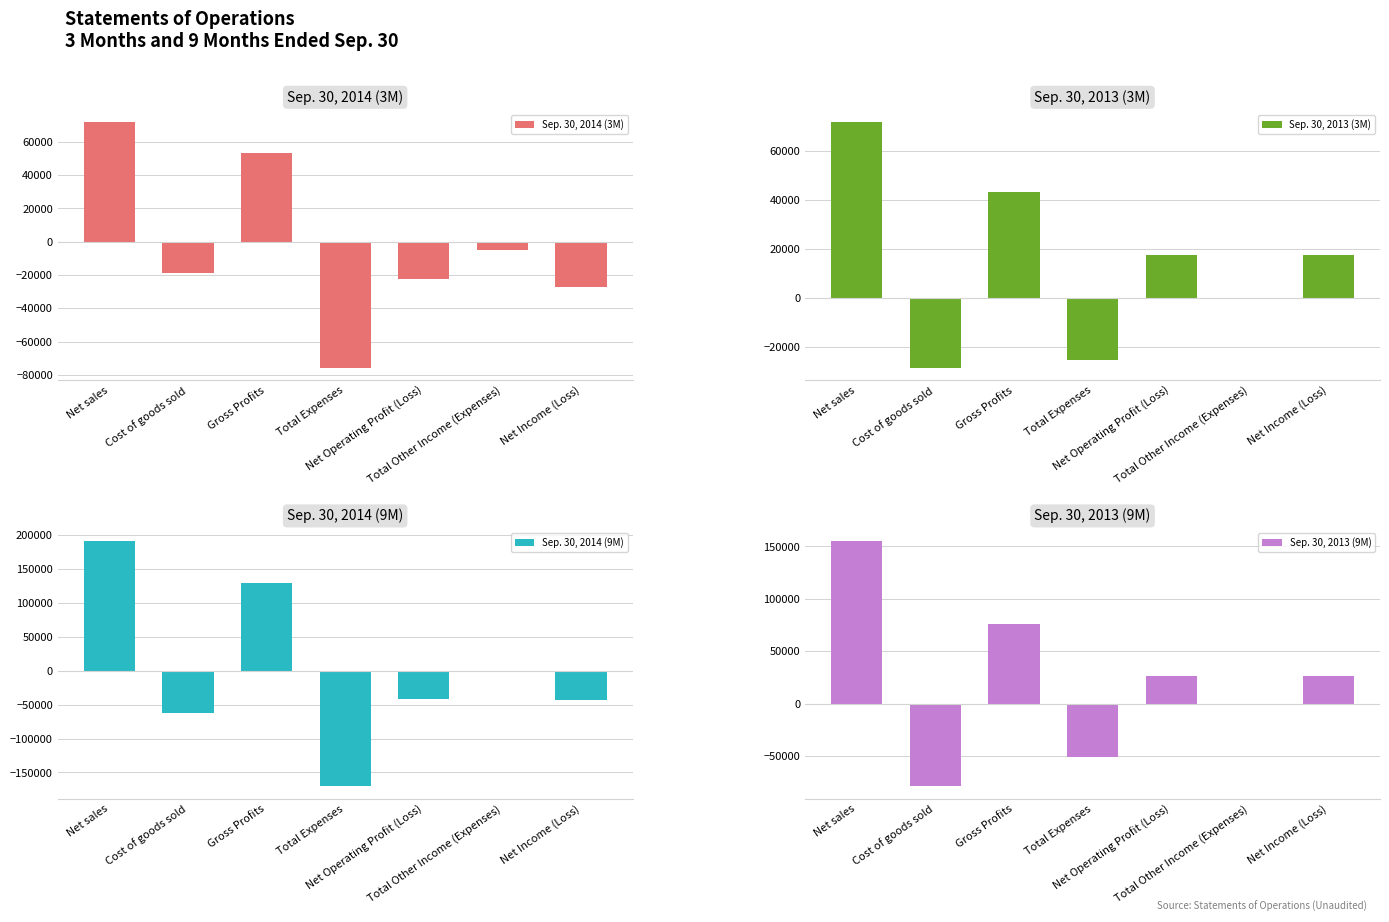

What value does the Sep. 30, 2014 (9M) series have at Net sales, to the nearest 100?

191500